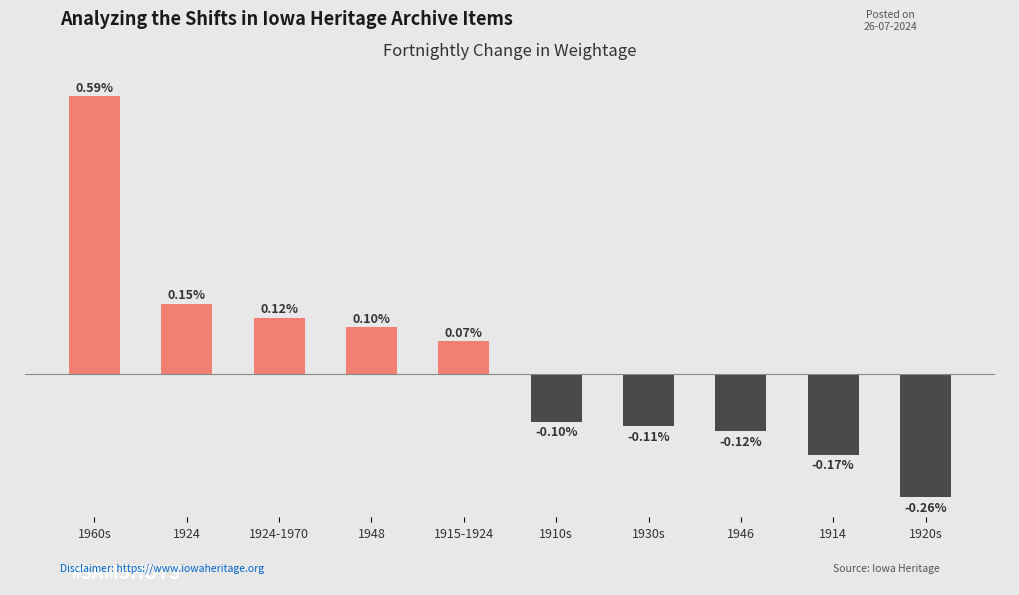

Which has a higher value, 1920s or 1915-1924?

1915-1924